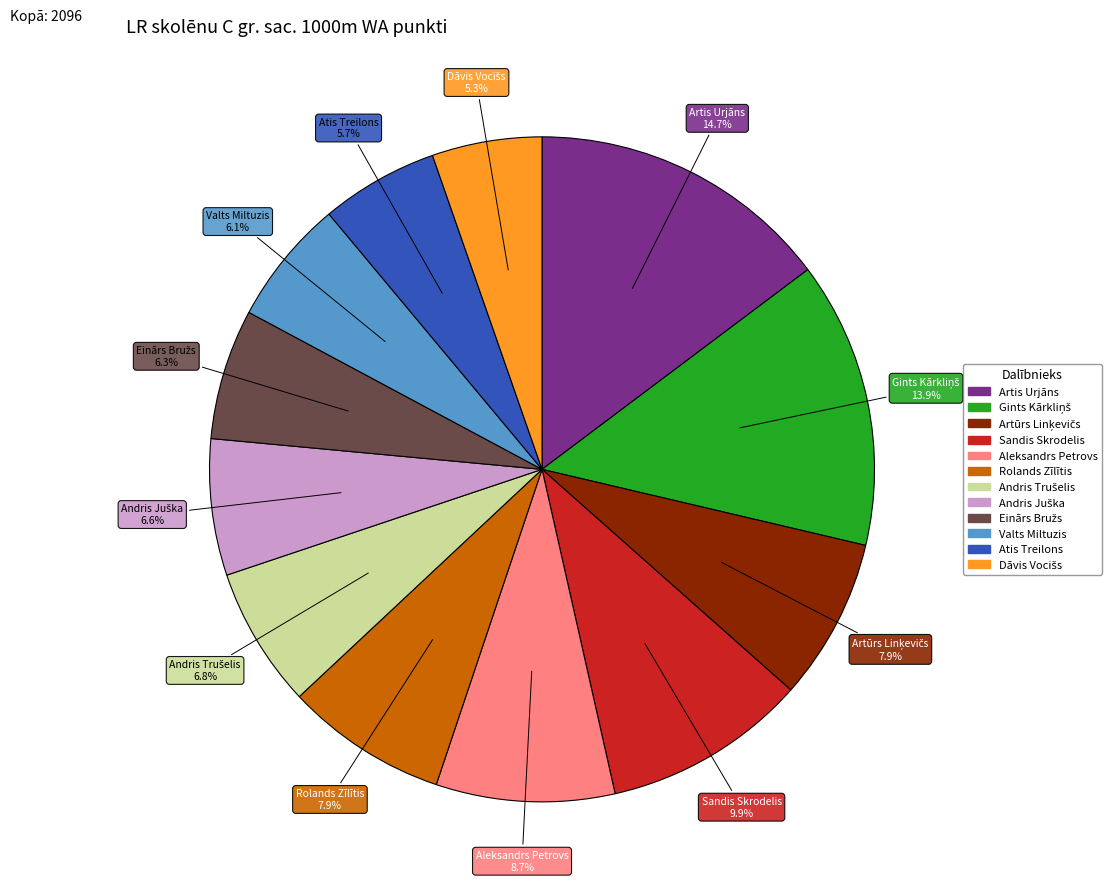

What is the ratio of the value at Atis Treilons to the value at Artis Urjāns?

0.4